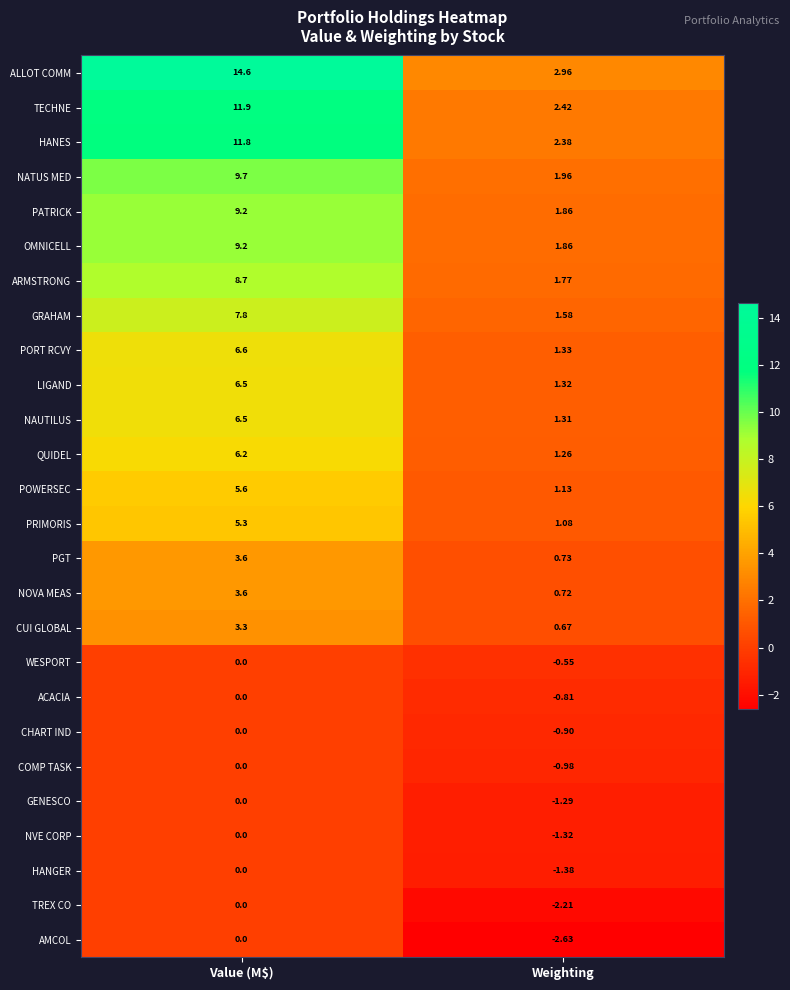

At which label is TECHNE closest to 7?

Weighting